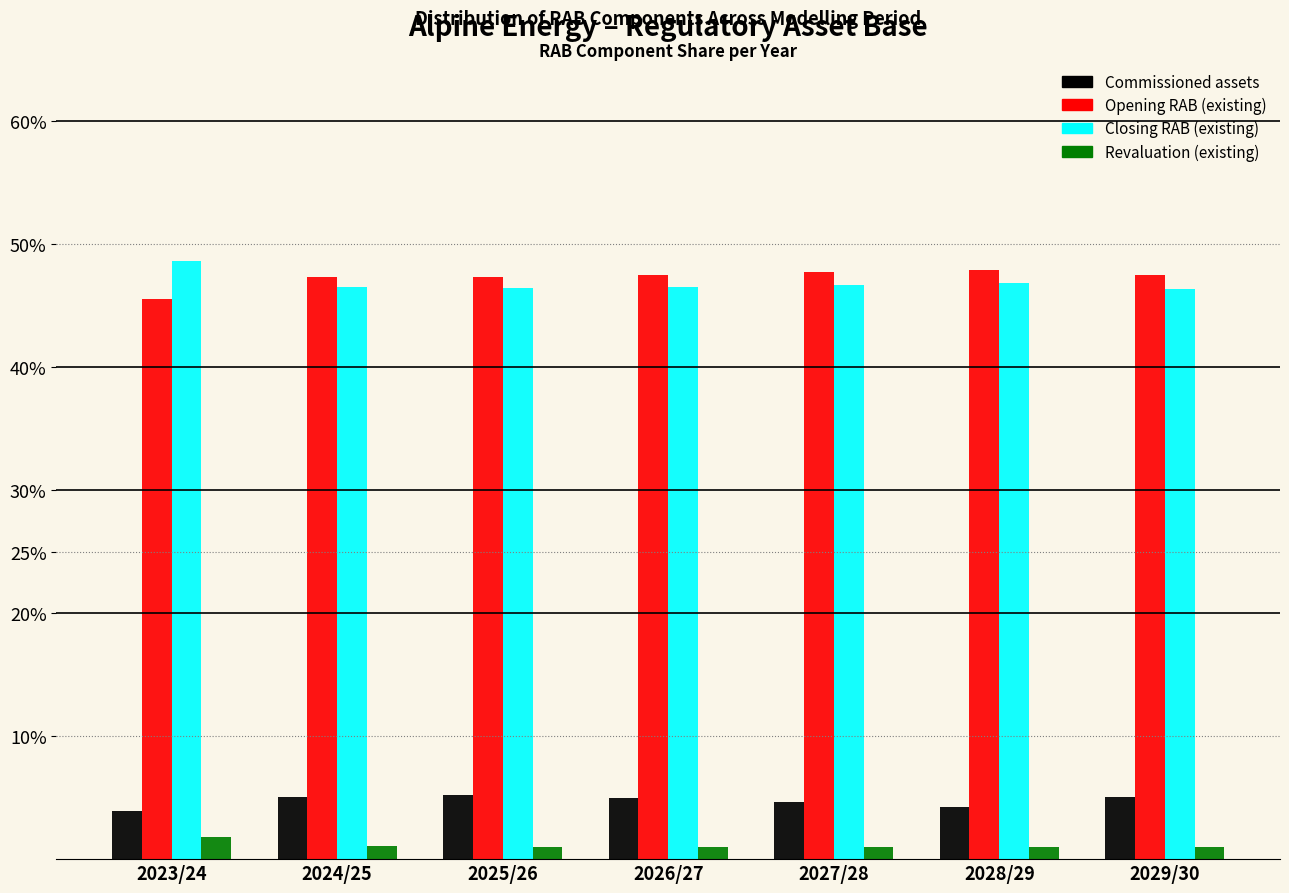

What is the maximum value for Closing RAB (existing)?

48.7